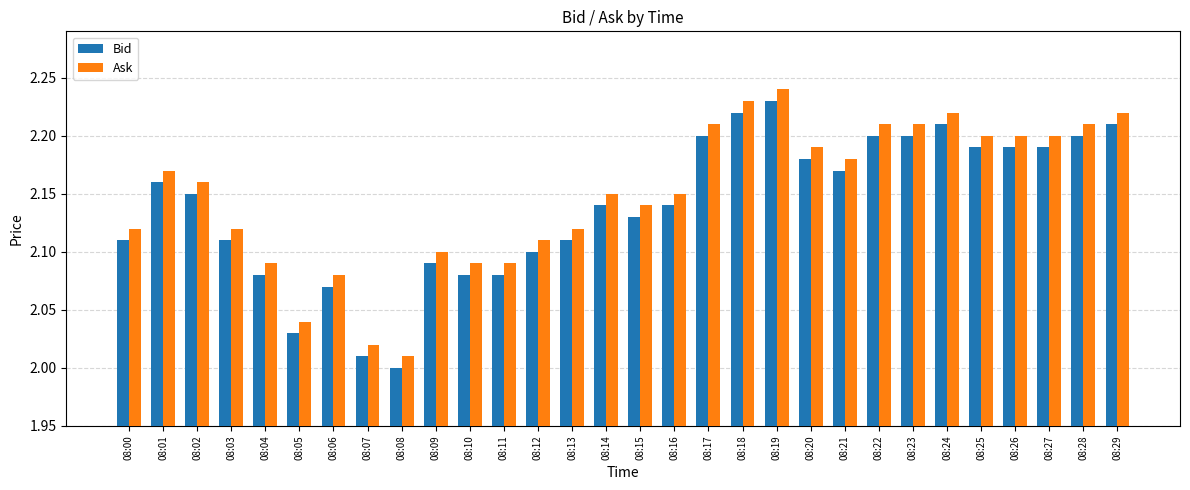

What is the sum of all Bid values?

64.2